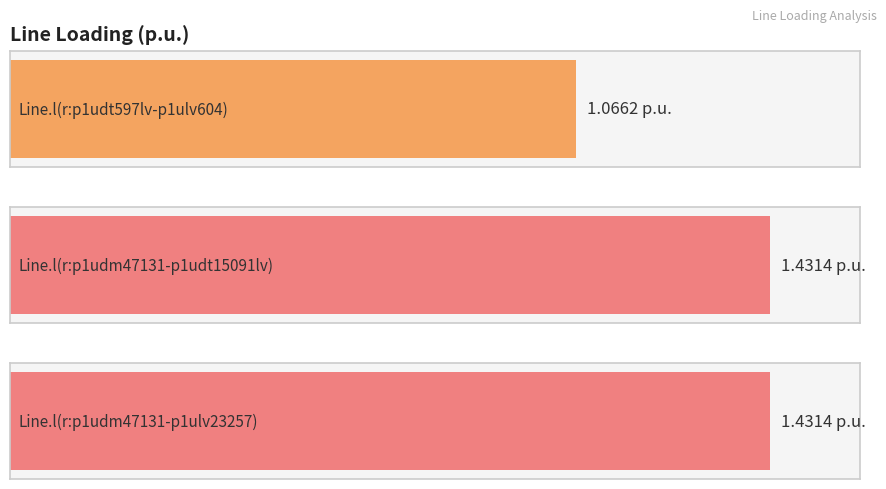

What is the label of the 1st bar from the right?

Line.l(r:p1udm47131-p1ulv23257)